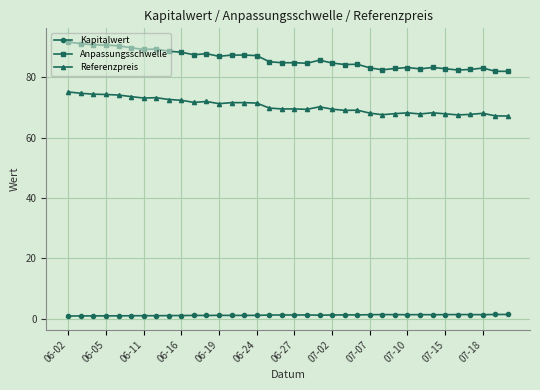

Which series has the widest spread of values?

Anpassungsschwelle